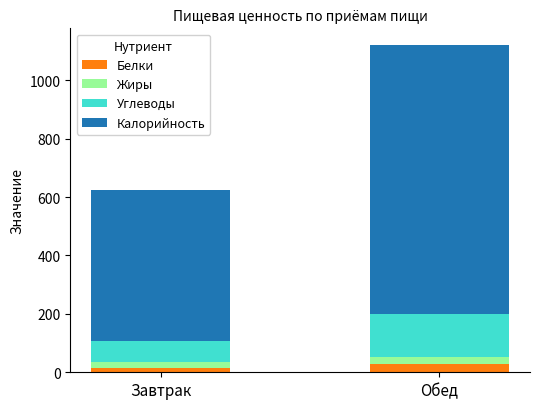

Reading left to right, what are the values for Белки?

16.3	30.0